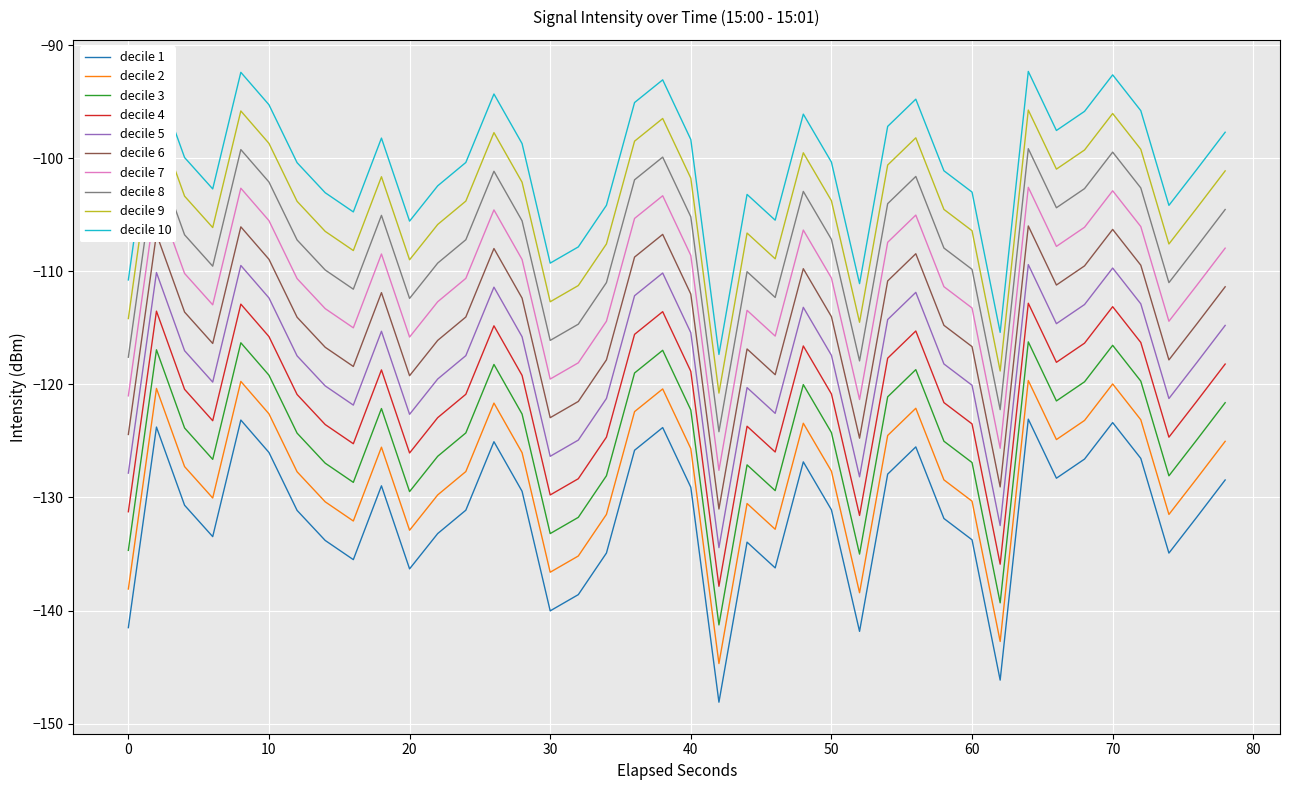

How many lines are shown in the chart?

10